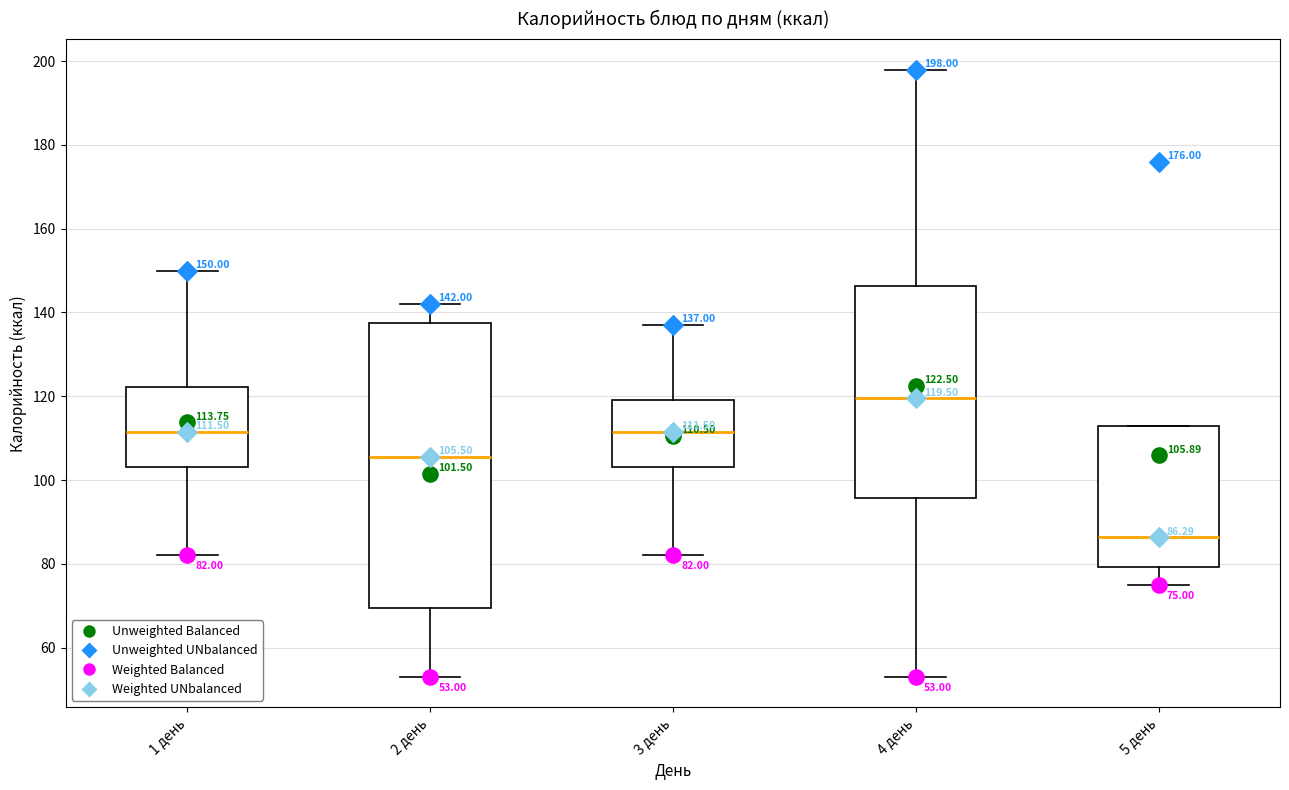

Which box has the lowest median line?

5 день